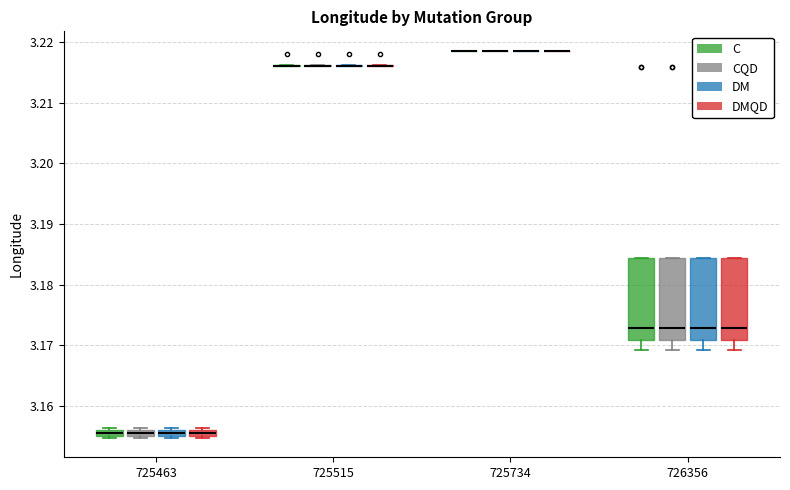

Where does the median line of the box for 726356 (CQD) sit on the y-axis? The values are not printed on the chart, so give them approximately, as read against the axis.

3.173